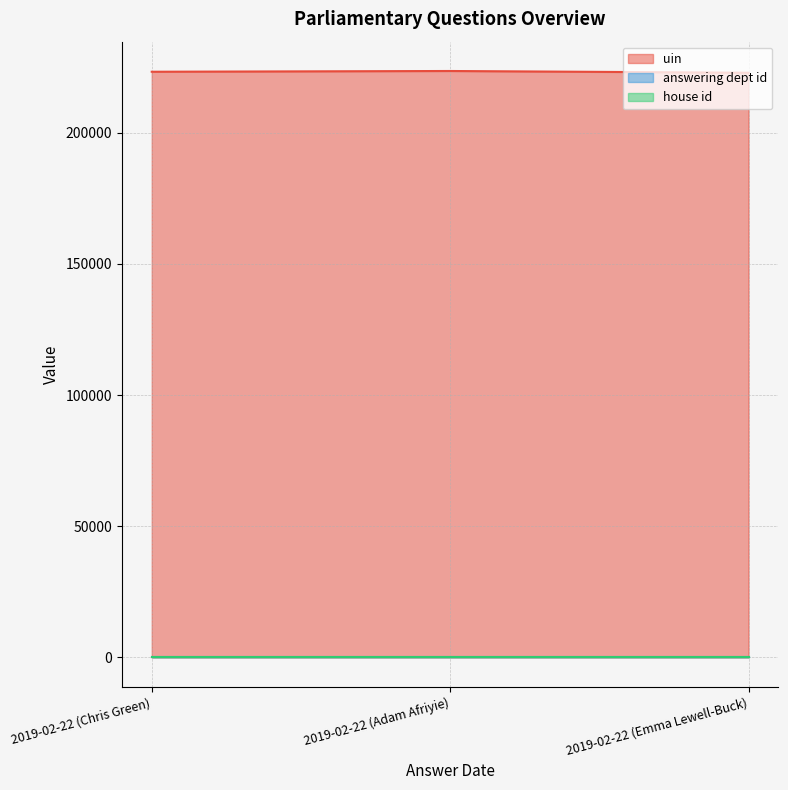

What is the label of the 3rd point from the right?

2019-02-22 (Chris Green)